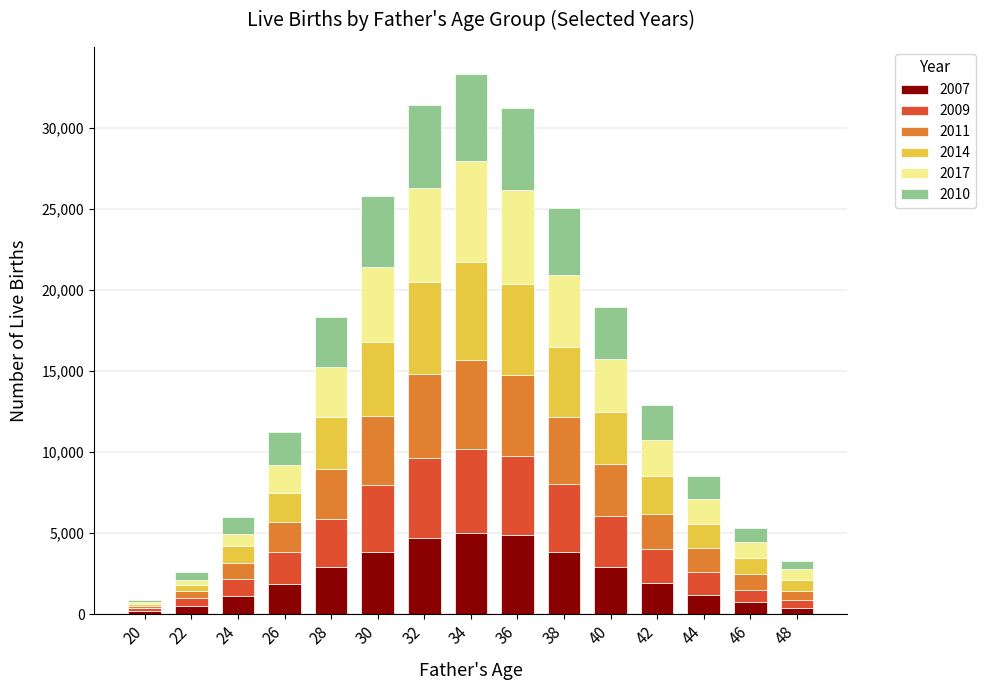

The value of 2011 at 30 is 4271. True or false?

True